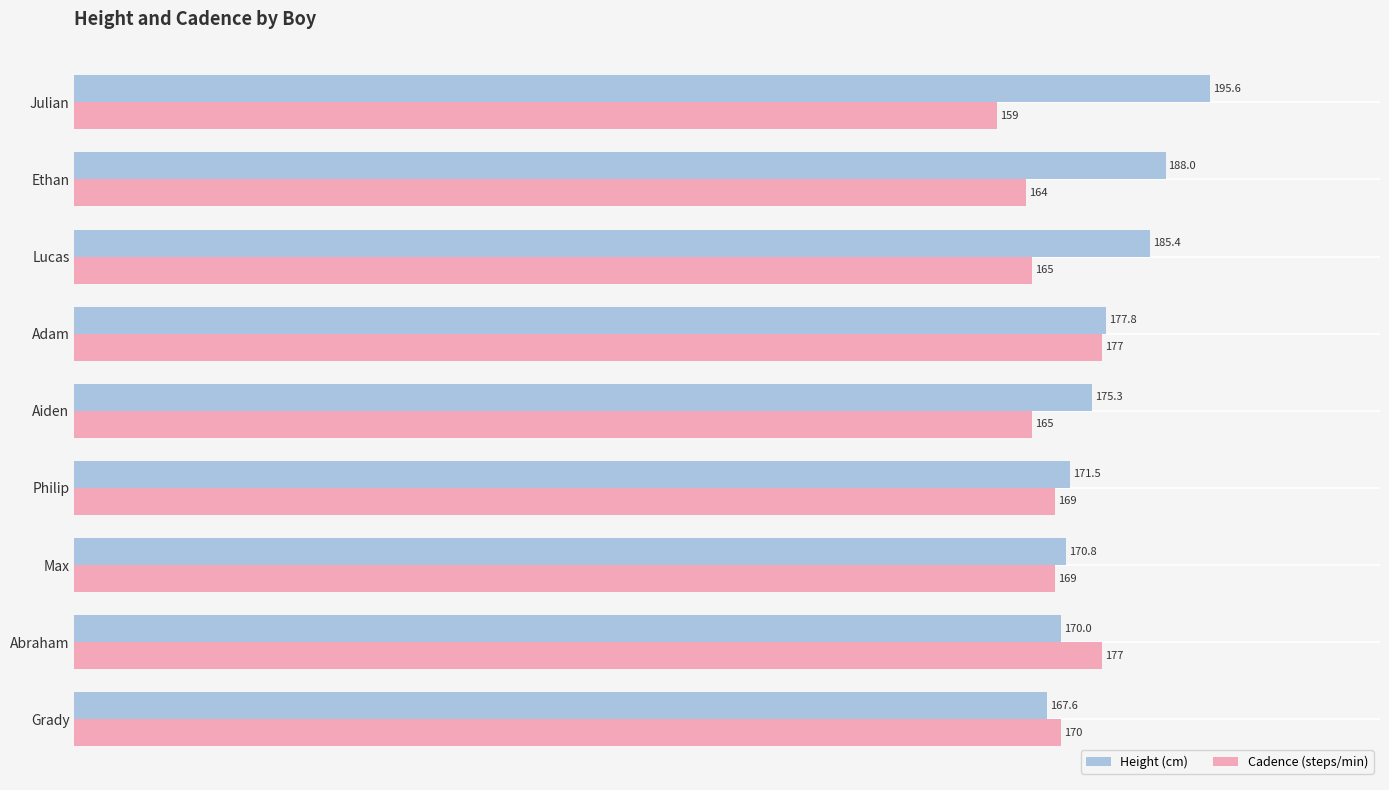

At which label is Height (cm) closest to 181?

Adam